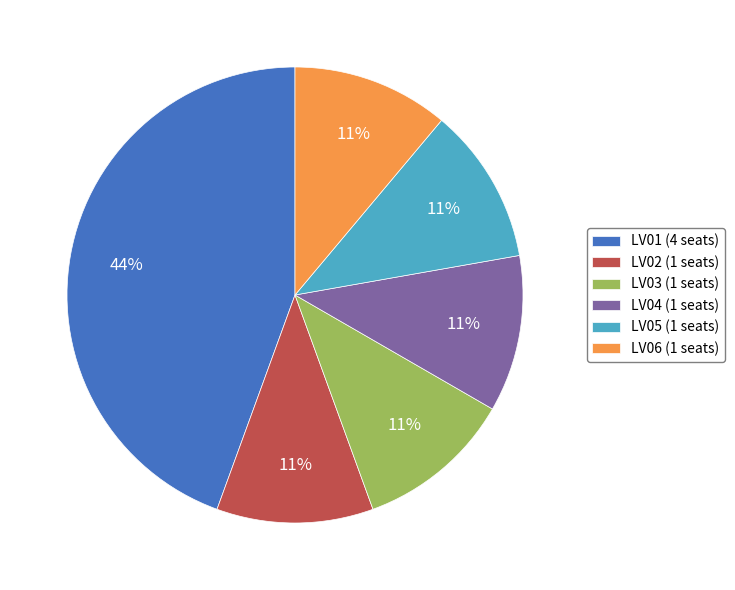

Is there any slice that represents more than half of the pie?

No